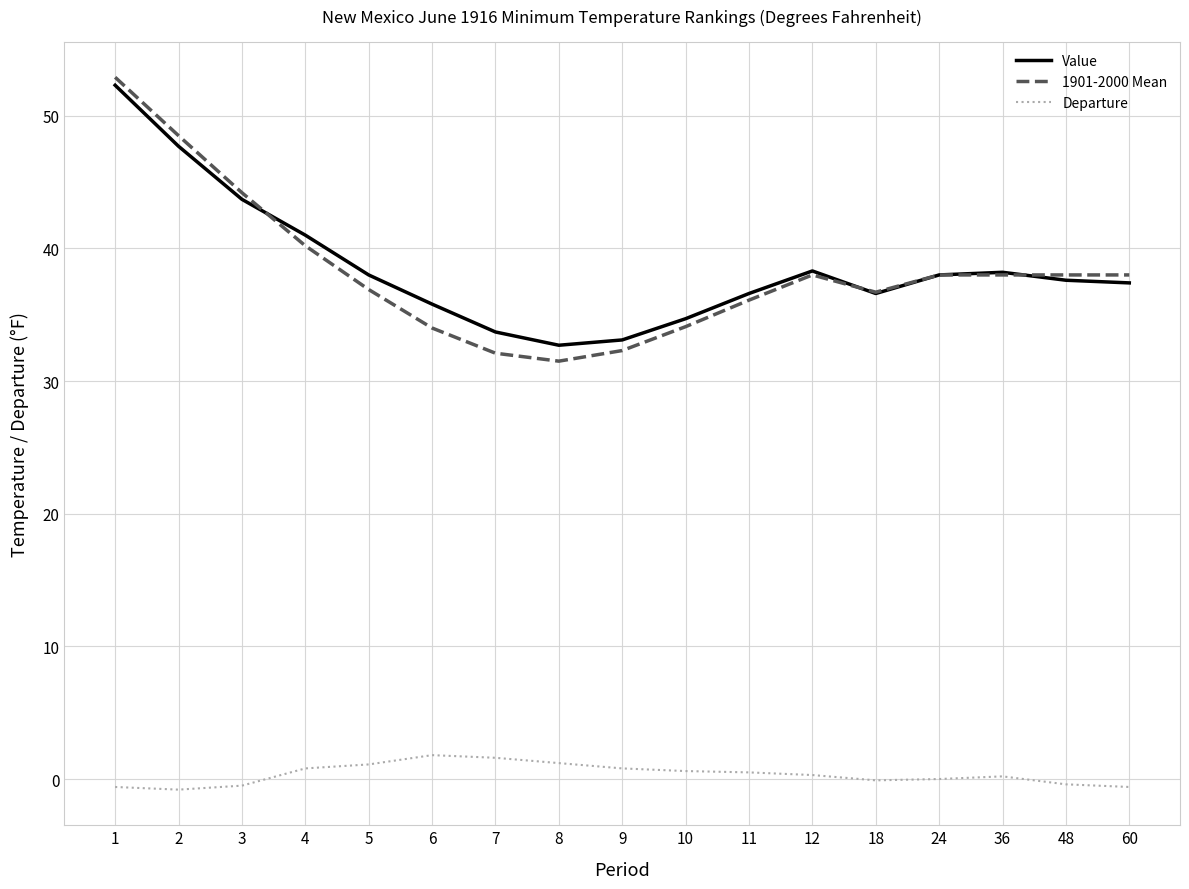

At which label does Value first exceed 37?

1